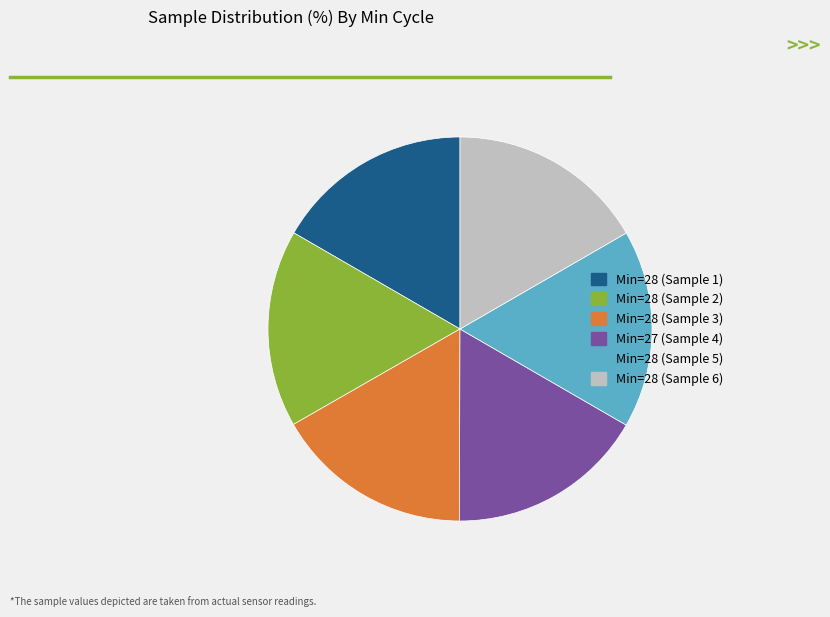

Is the sum of Min=28 (Sample 1) and Min=27 (Sample 4) greater than half?

No